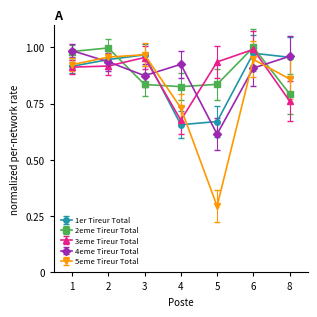

True or false: 4eme Tireur Total and 5eme Tireur Total intersect in this chart.

True